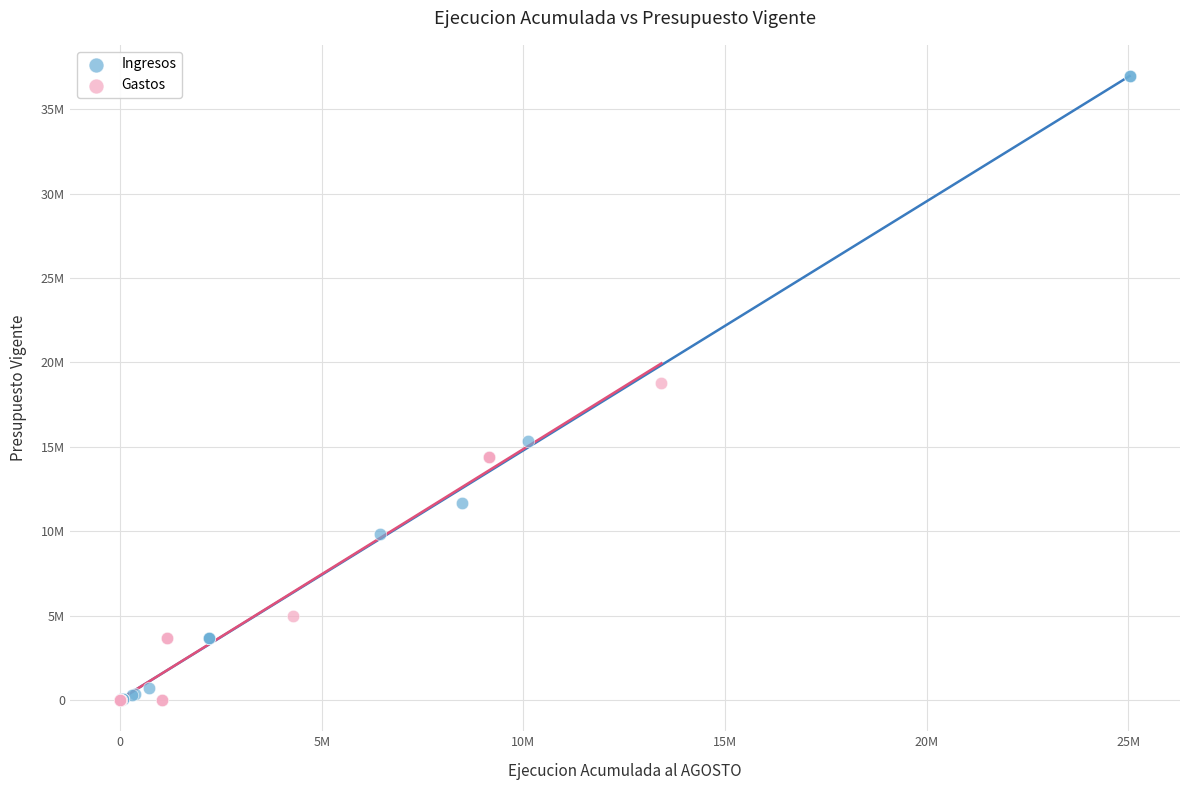

What are all the series names shown in the legend?

Ingresos, Gastos